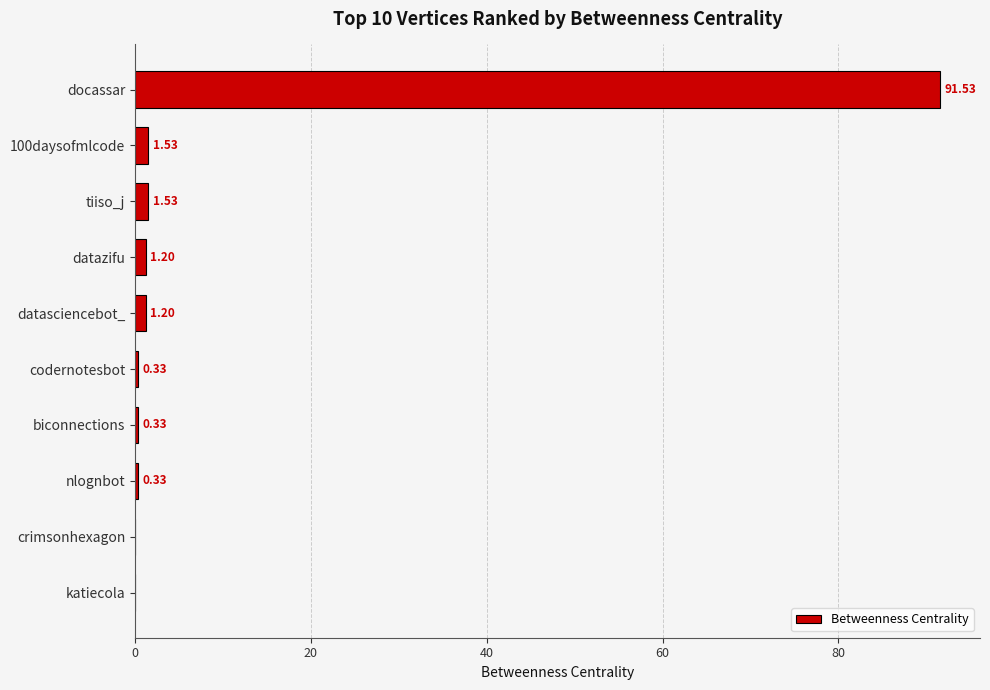

What is the average value?

9.8